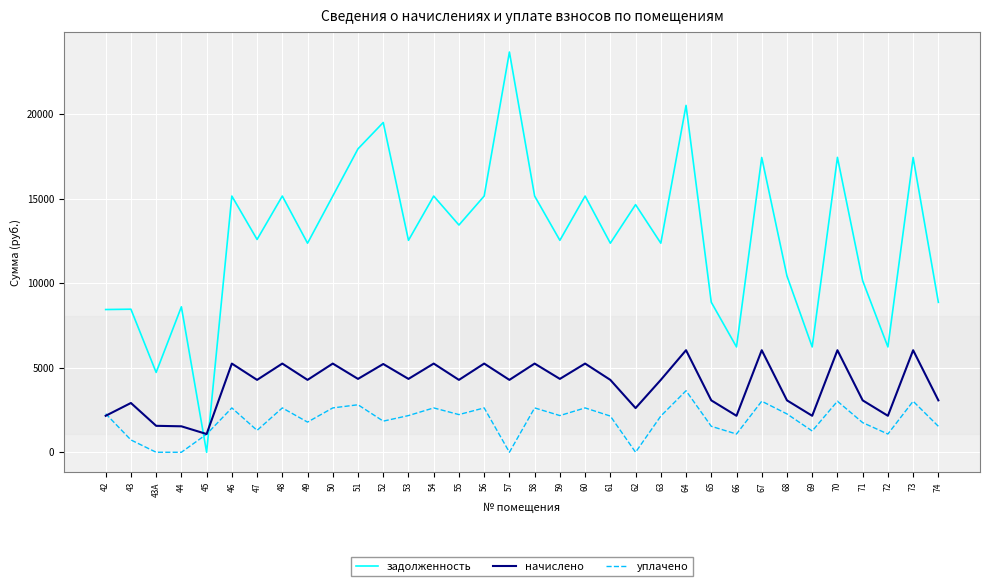

Which series has the largest total across all categories?

задолженность